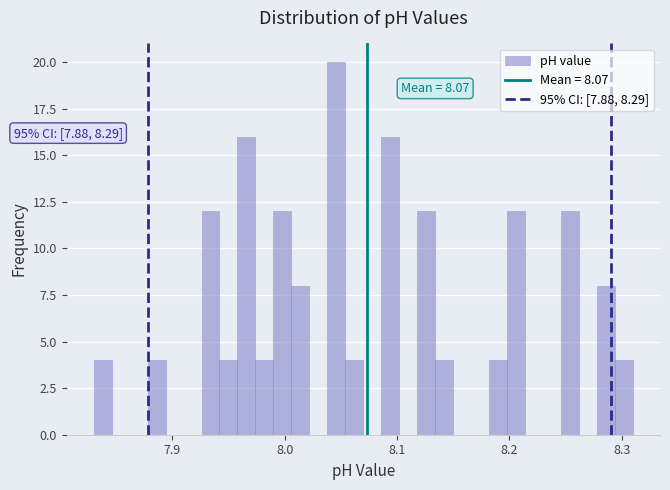

Read against the x-axis, roughly where is the centre of the tallest bar?

8.05